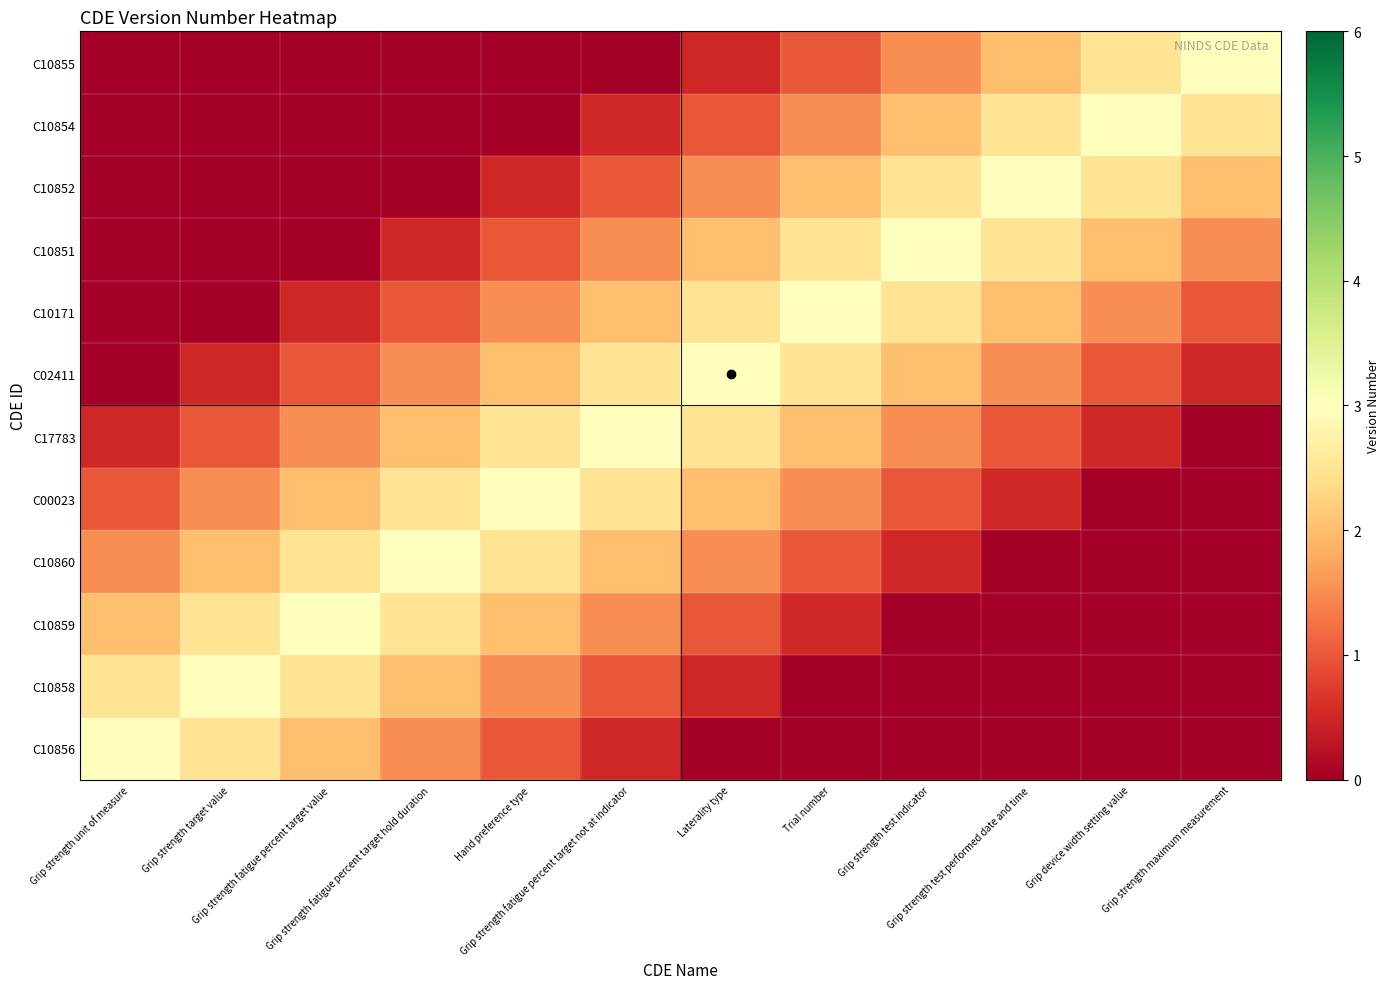

What is the total value across all series at Grip strength maximum measurement?

10.5